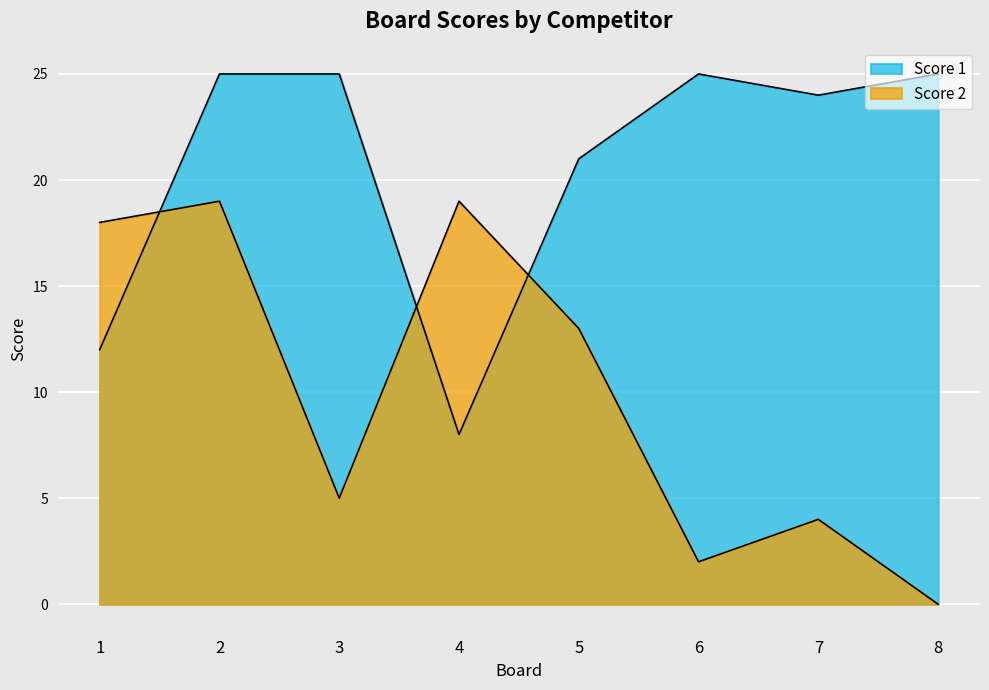

At which category is the sum across all series the highest?

2